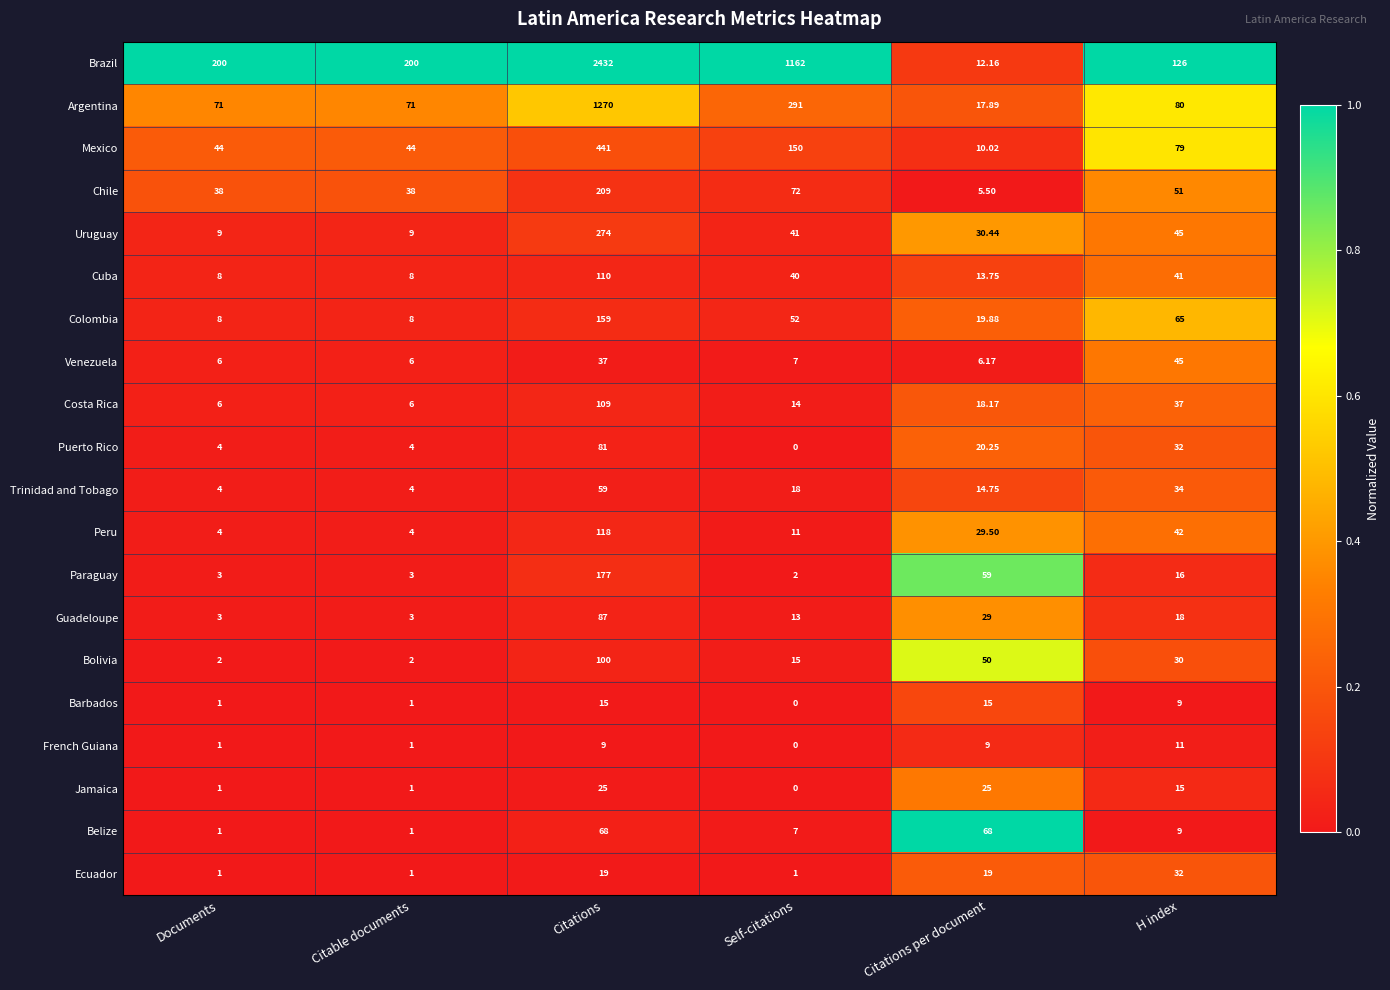

Which series has the widest spread of values?

Brazil